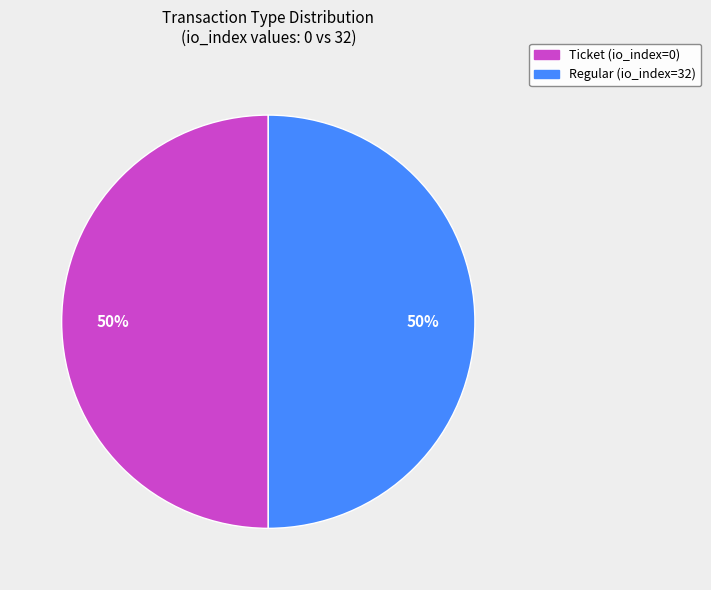

To the nearest percent, what is the average slice percentage?

50%